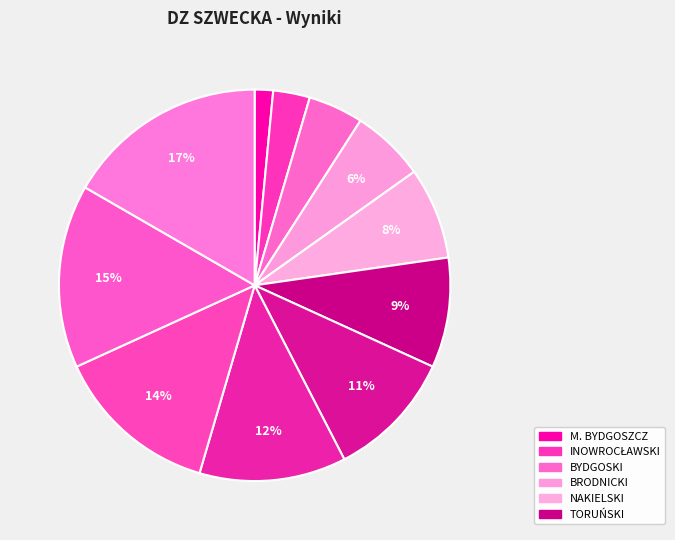

Count the number of slices in the pie.

11